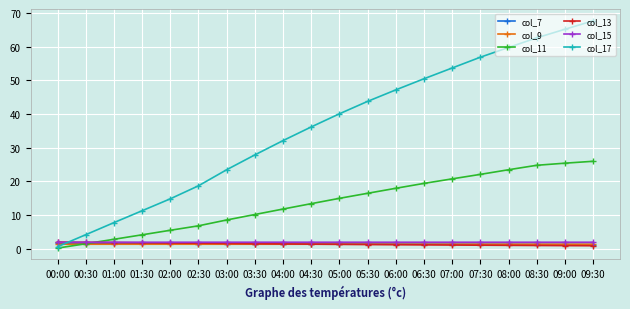

What is the difference between the highest and lowest values at 00:00?

1.8